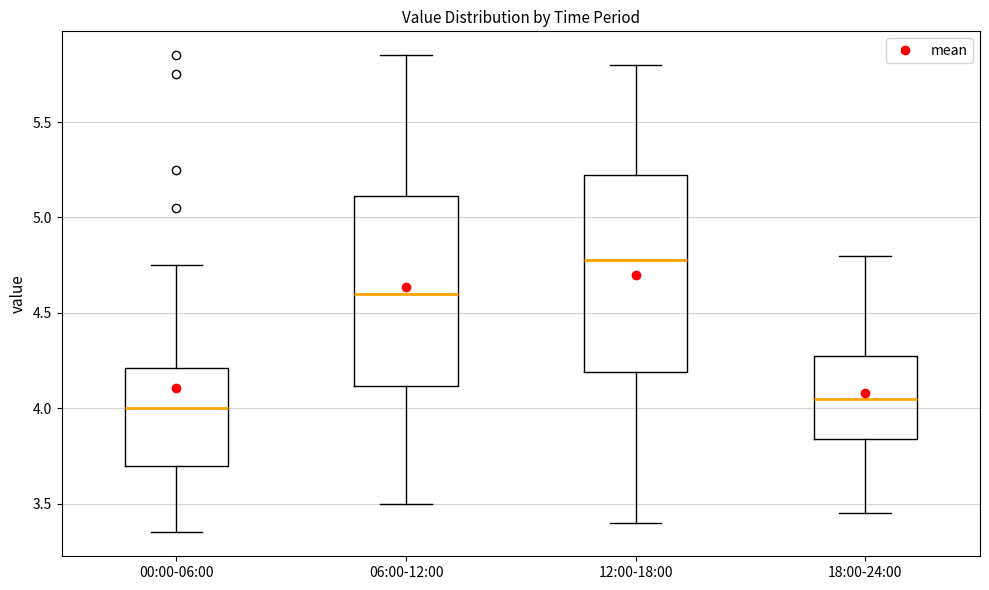

Reading left to right, read every box against the y-axis: the position of its median line, the range the box covers, and the ends of its whiskers. The values are not printed on the chart, so give them approximately, as read against the axis.

00:00-06:00: median 4.00, box 3.70 to 4.20, whiskers 3.35 to 4.75
06:00-12:00: median 4.60, box 4.10 to 5.10, whiskers 3.50 to 5.85
12:00-18:00: median 4.80, box 4.20 to 5.25, whiskers 3.40 to 5.80
18:00-24:00: median 4.05, box 3.85 to 4.30, whiskers 3.45 to 4.80